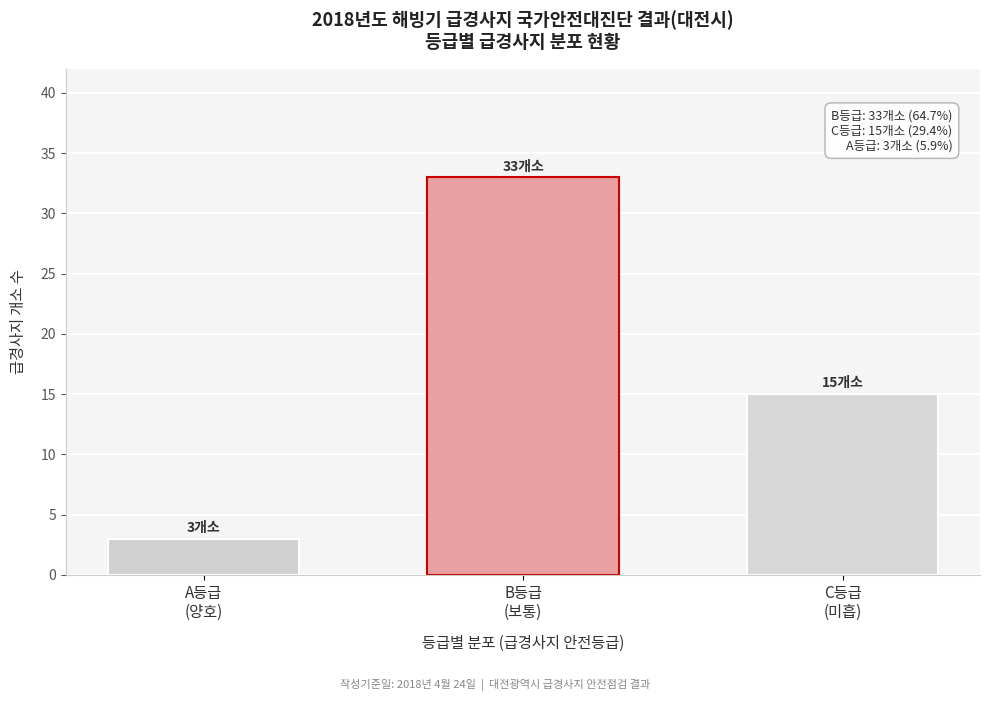

Reading left to right, extract all data points from this chart.

3	33	15